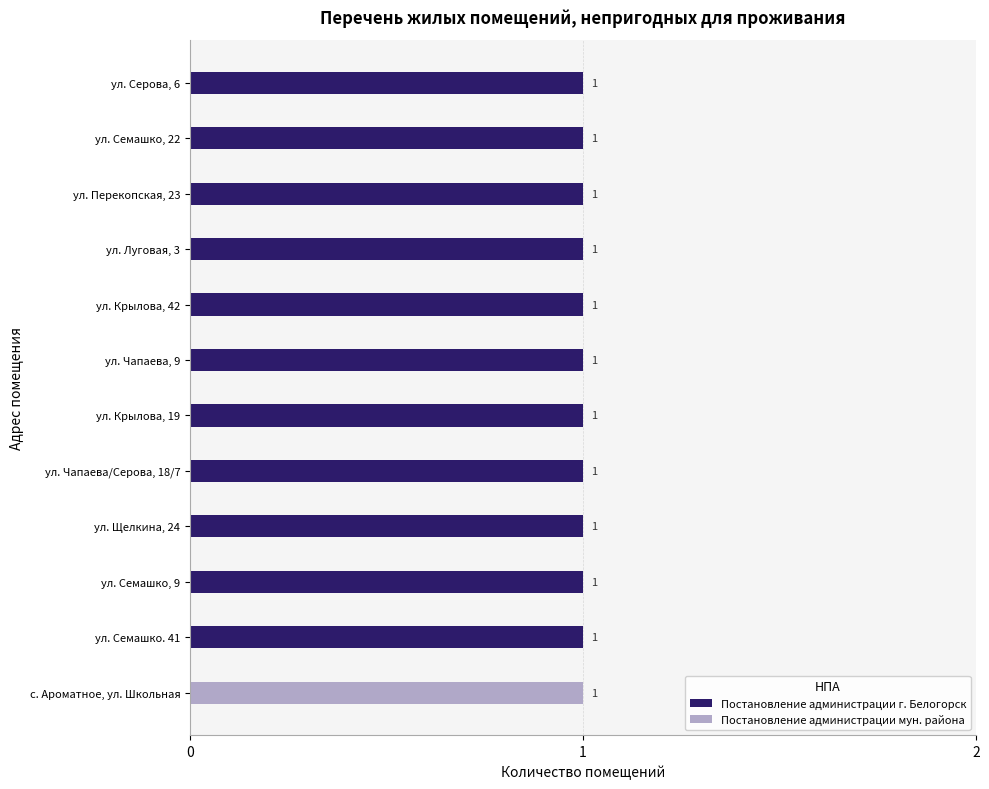

True or false: Постановление администрации мун. района has a value of 0 at ул. Семашко, 22.

True